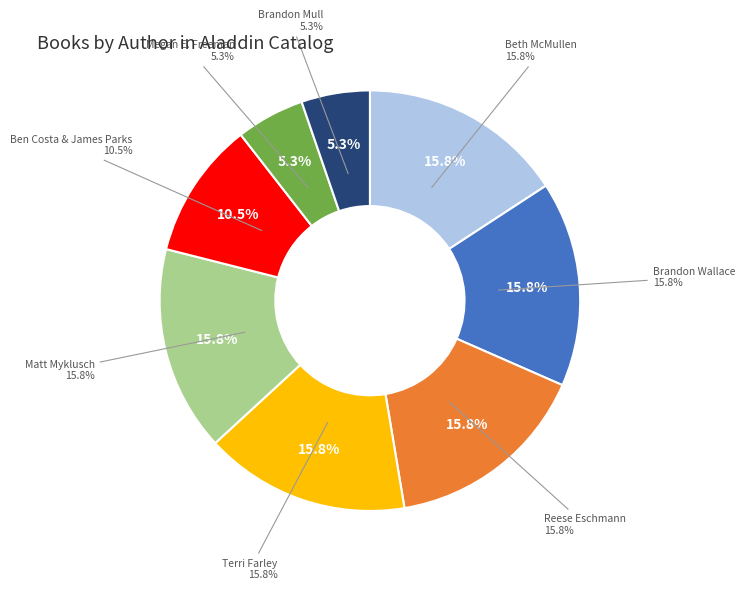

Is it true that Ben Costa & James Parks is 11% of the pie?

True